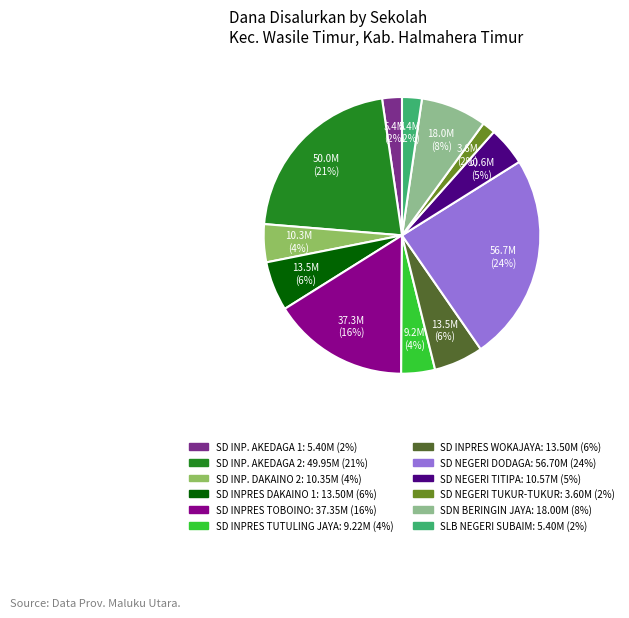

Count the number of slices in the pie.

12